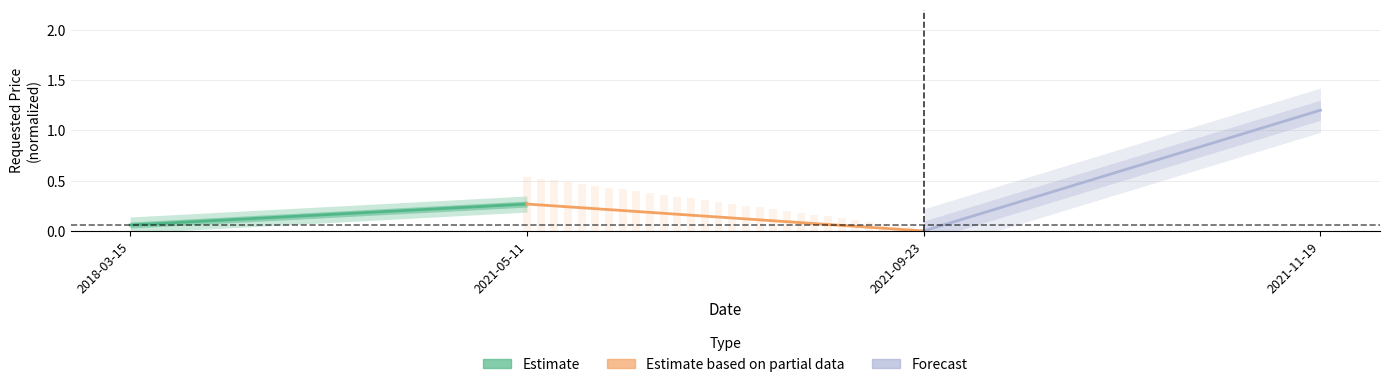

How many values in the Forecast series are below 1?

1